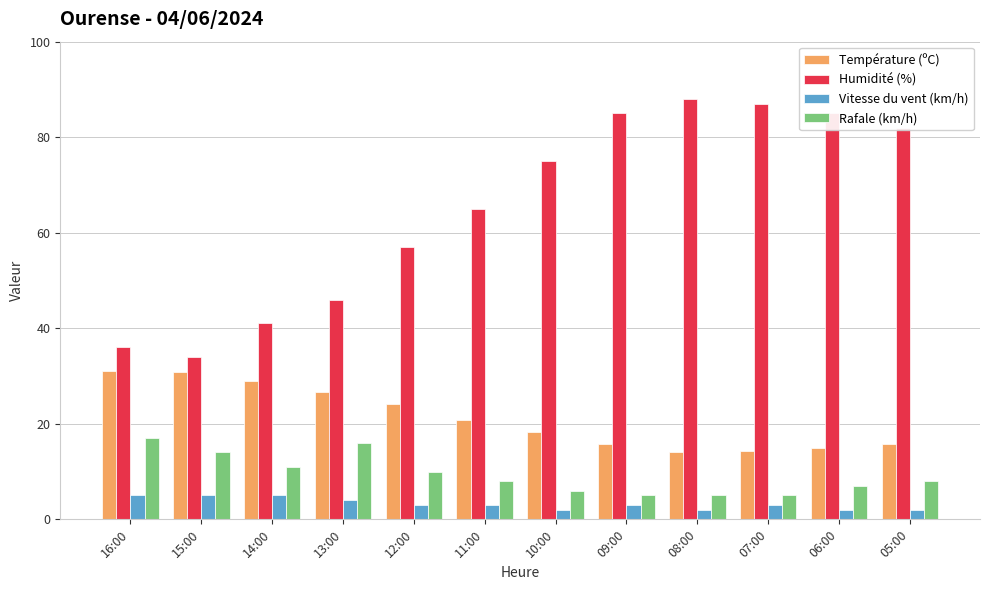

Which series has the largest range (max minus min)?

Humidité (%)